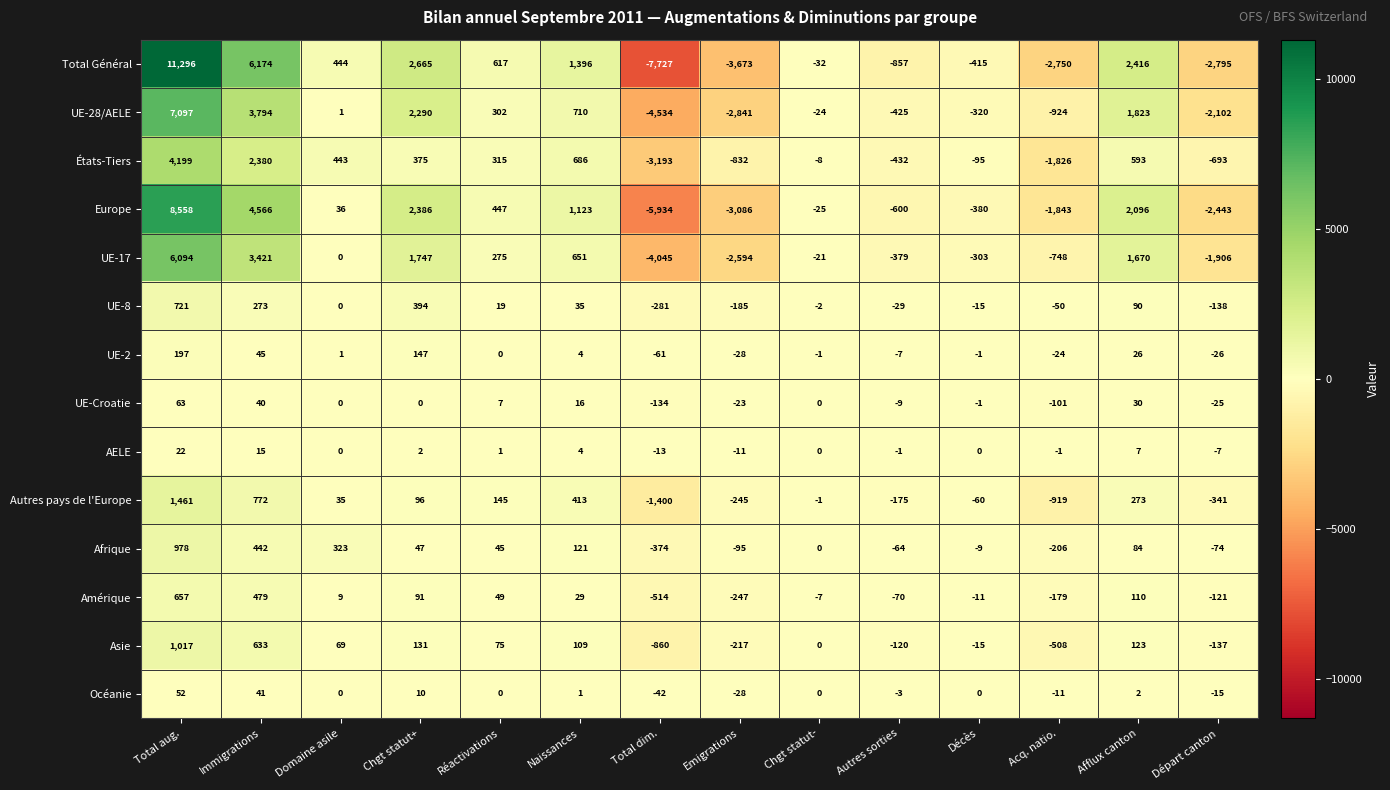

Read the Europe value at Acq. natio., to the nearest 10.

-1840